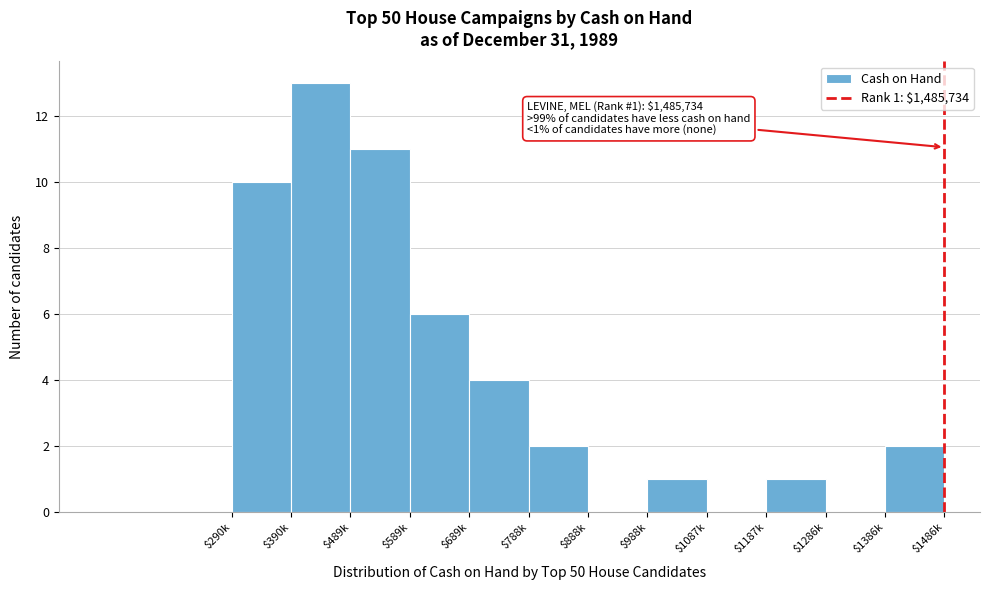

What is the sum of all values?

50